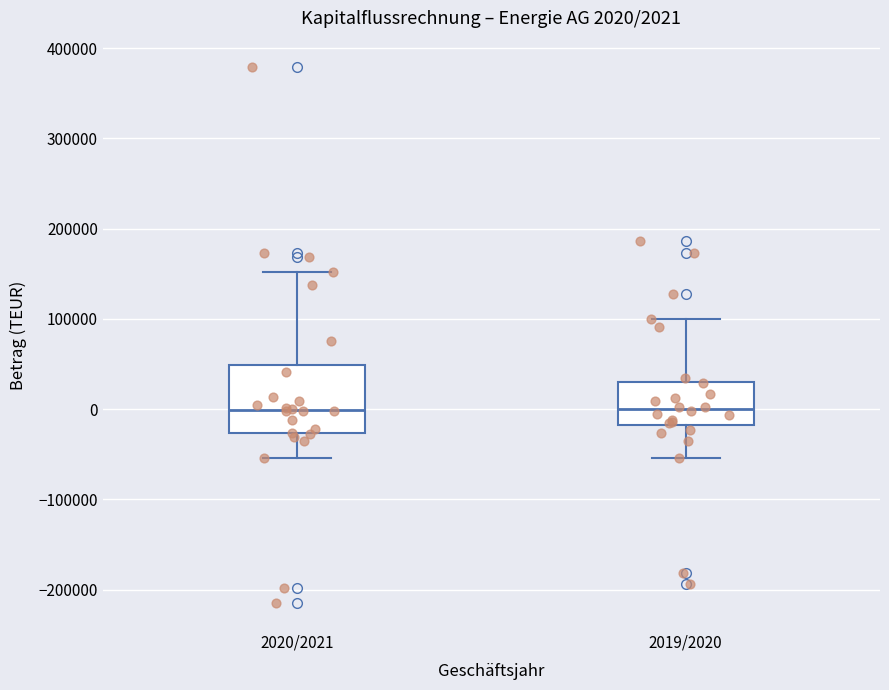

Comparing the boxes themselves (not the whiskers), which one is the tallest?

2020/2021